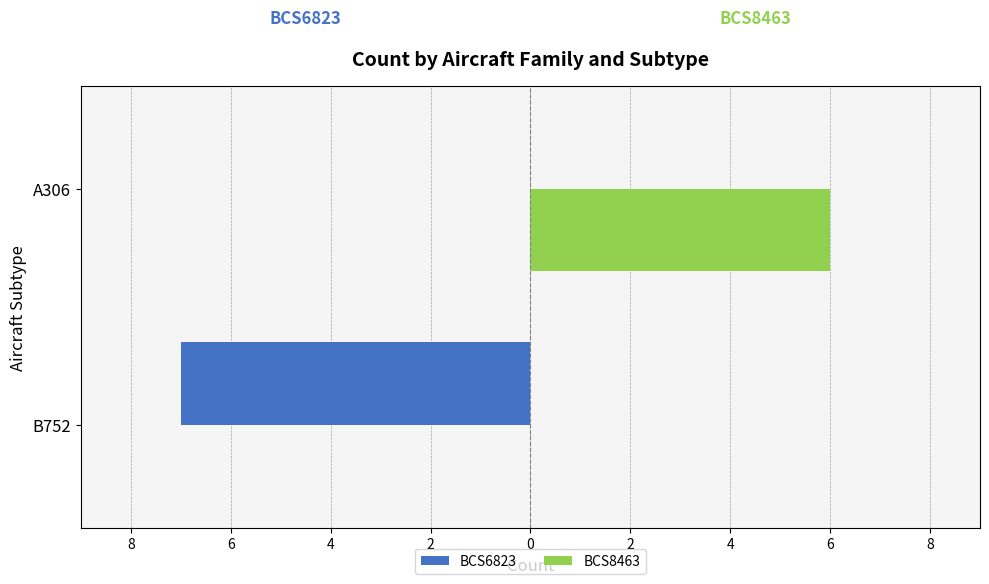

What are all the series names shown in the legend?

BCS6823, BCS8463